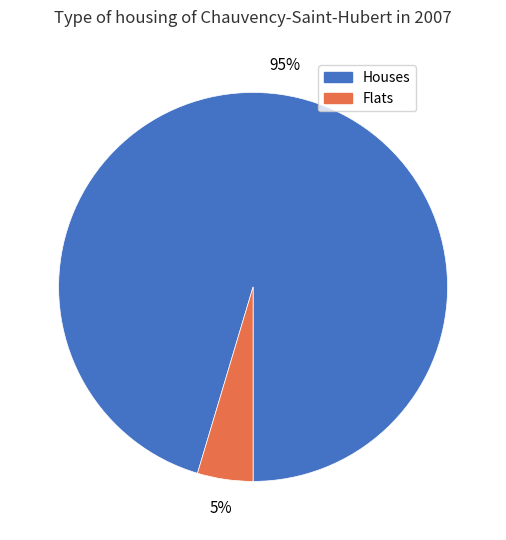

Count the number of slices in the pie.

2